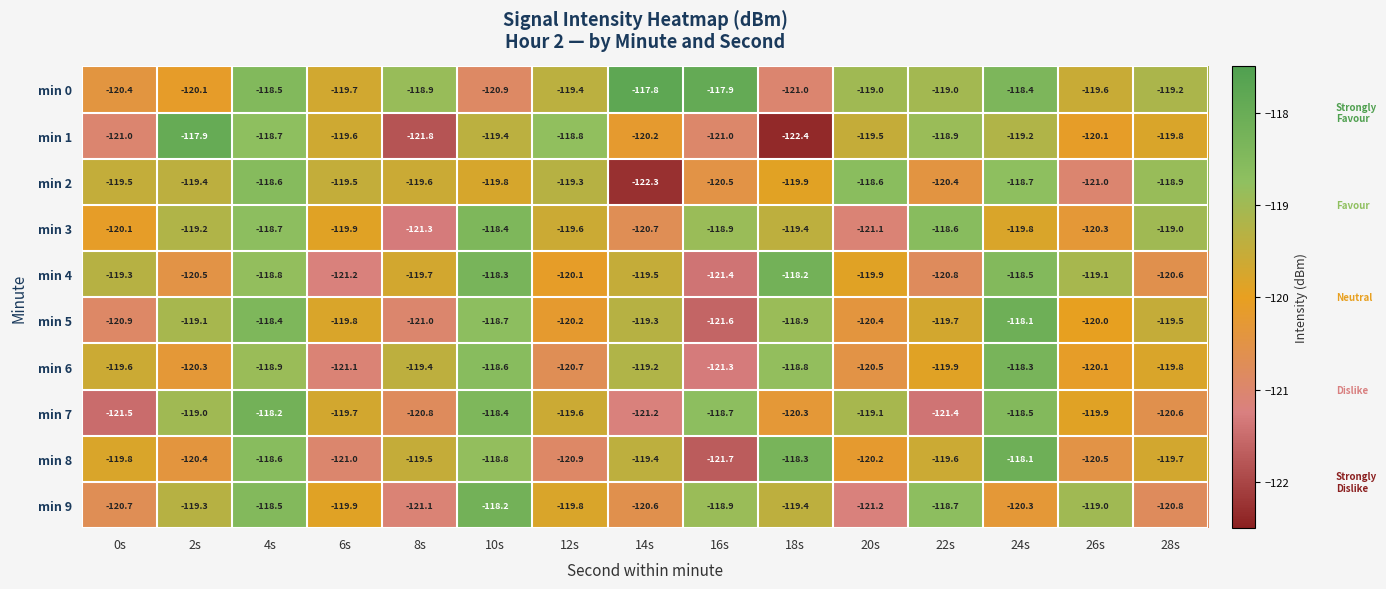

Count the number of categories in the chart.

15